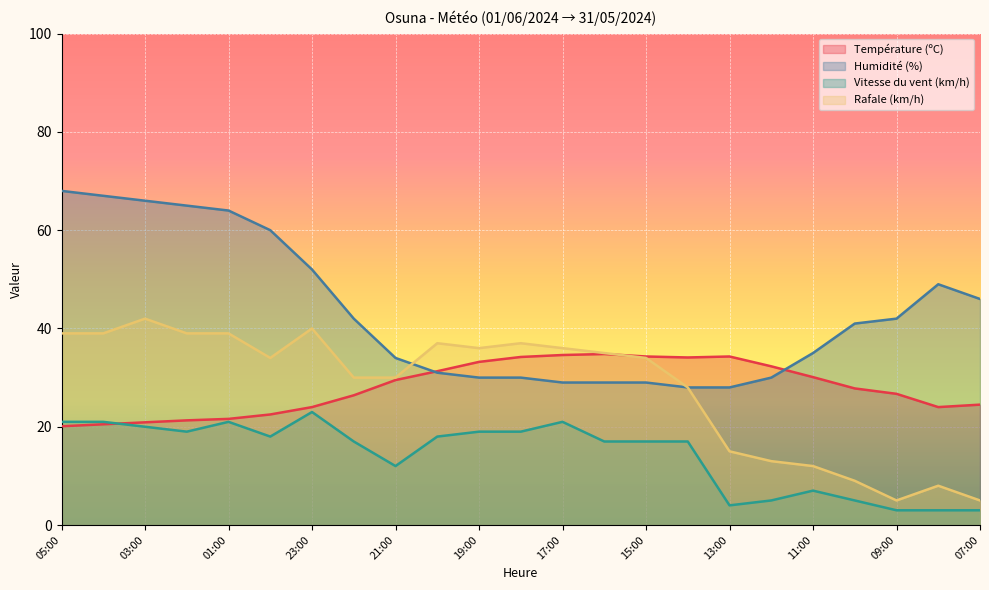

Which series has the largest range (max minus min)?

Humidité (%)